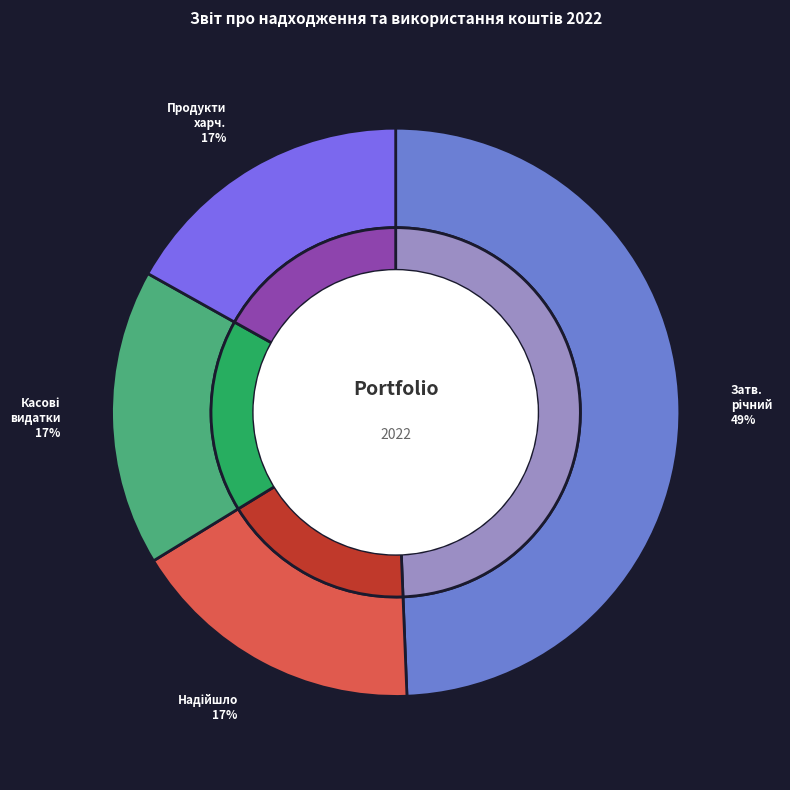

True or false: Затверджено на звітний рік accounts for 49% of the total.

True